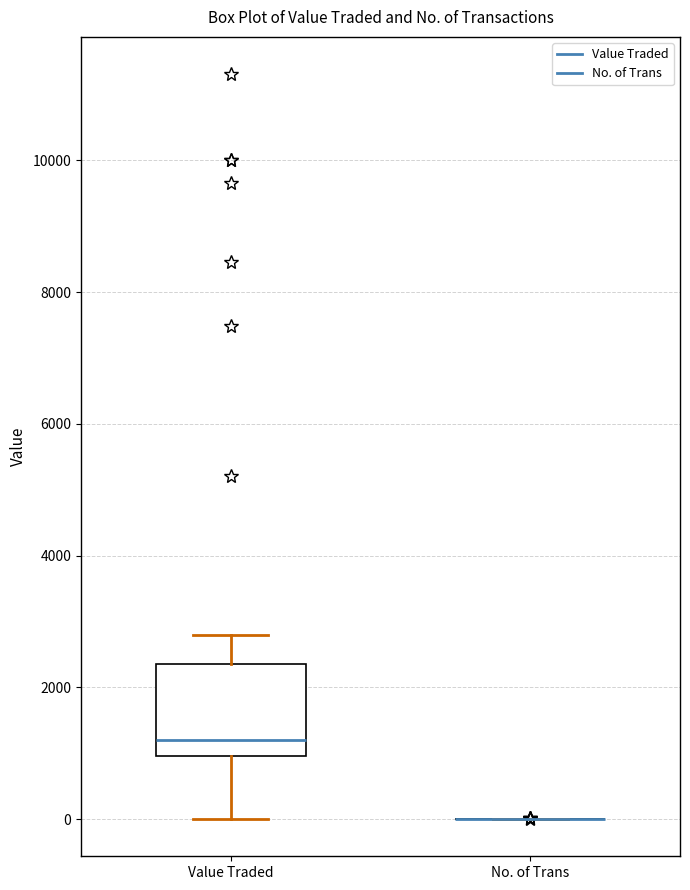

Reading left to right, read every box against the y-axis: the position of its median line, the range the box covers, and the ends of its whiskers. The values are not printed on the chart, so give them approximately, as read against the axis.

Value Traded: median 1200, box 1000 to 2400, whiskers 0 to 2800
No. of Trans: box collapsed to a line at 0, whiskers 0 to 0